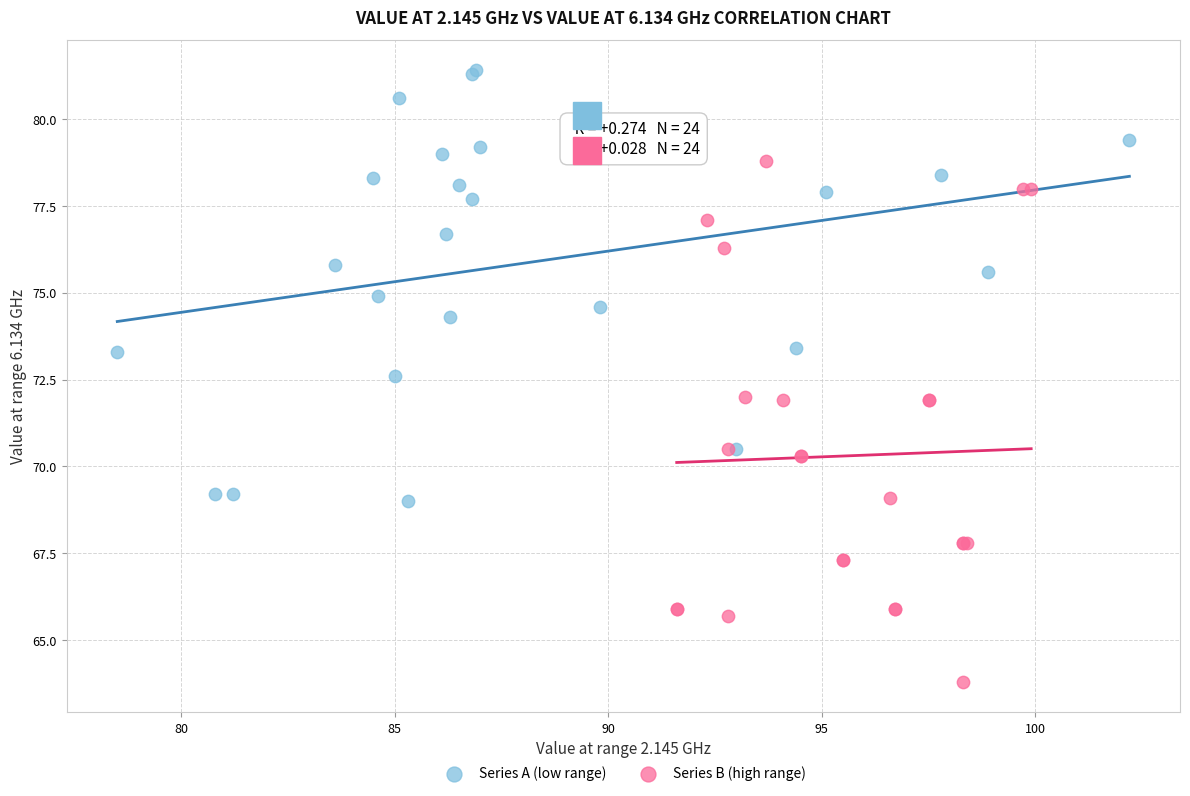

Which series contains the lowest Y value?

Series B (high range)